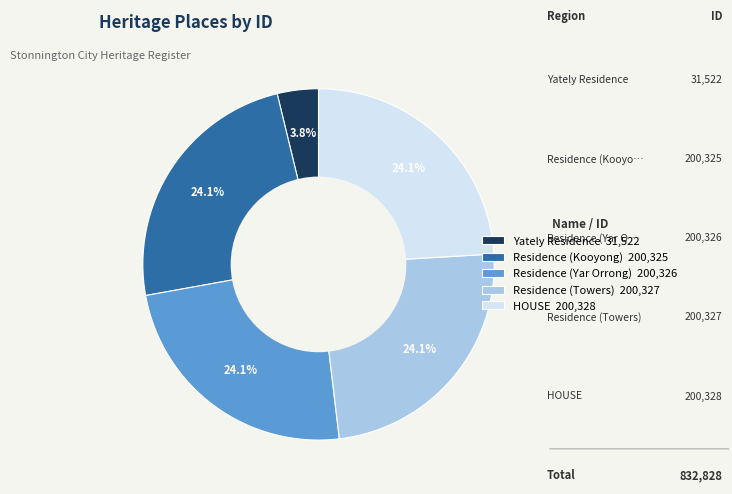

Which category has the smallest portion of the pie?

Yately Residence